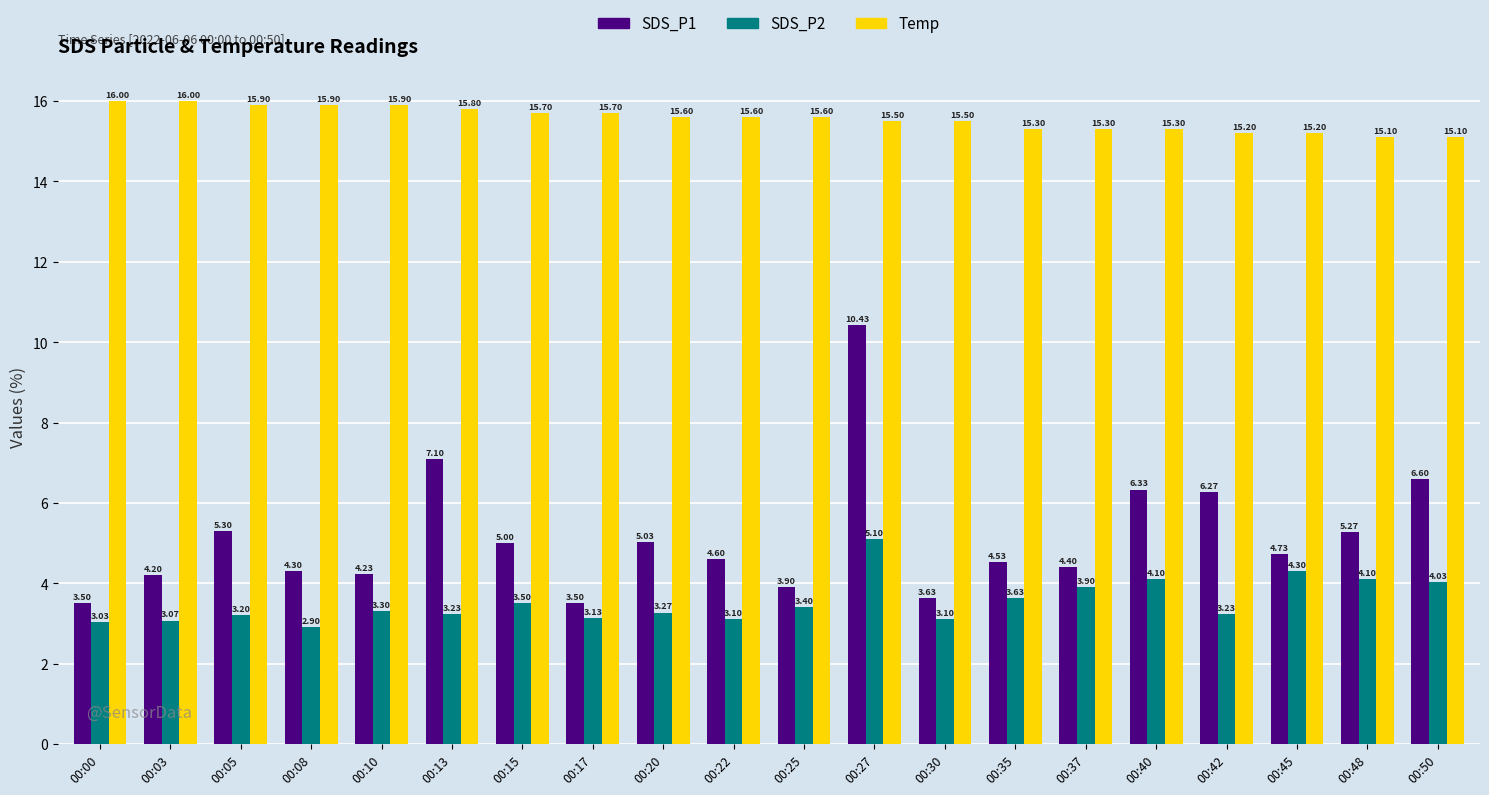

What is the average value of the SDS_P1 series?

5.1